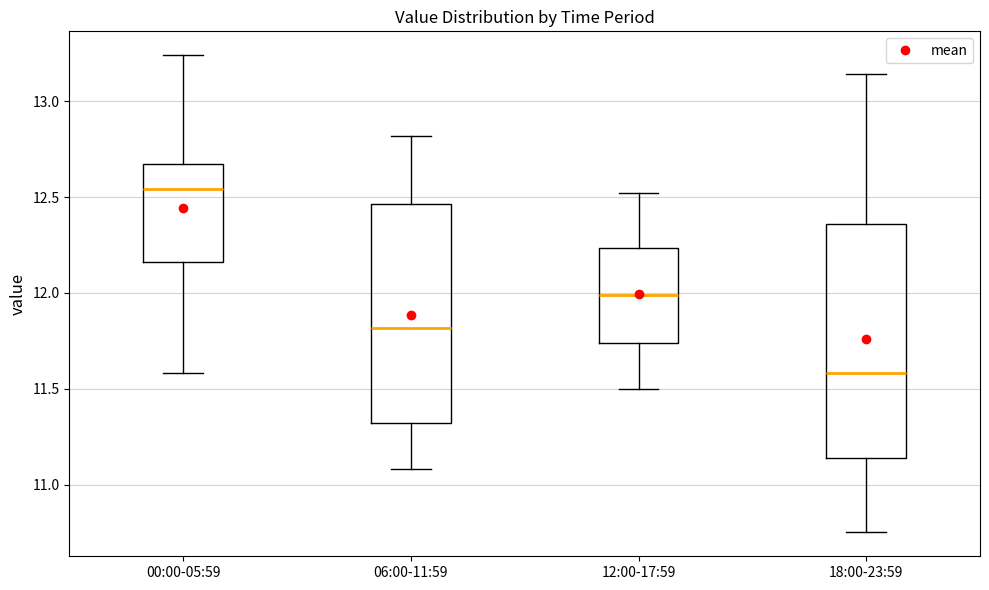

Reading left to right, read every box against the y-axis: the position of its median line, the range the box covers, and the ends of its whiskers. The values are not printed on the chart, so give them approximately, as read against the axis.

00:00-05:59: median 12.55, box 12.15 to 12.65, whiskers 11.60 to 13.25
06:00-11:59: median 11.80, box 11.30 to 12.45, whiskers 11.10 to 12.80
12:00-17:59: median 12.00, box 11.75 to 12.25, whiskers 11.50 to 12.50
18:00-23:59: median 11.60, box 11.15 to 12.35, whiskers 10.75 to 13.15